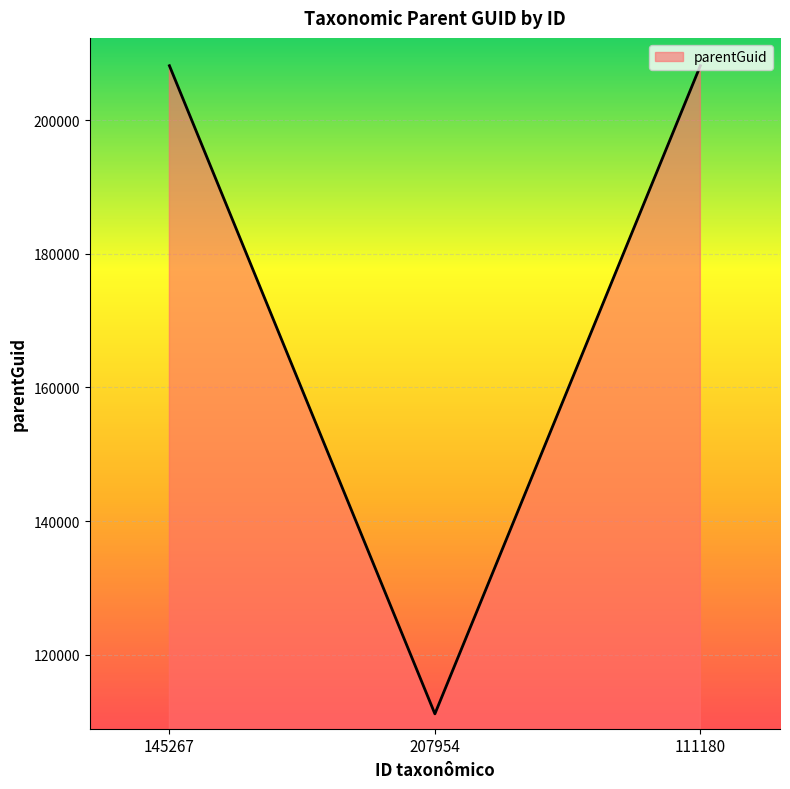

What is the average value?

175810